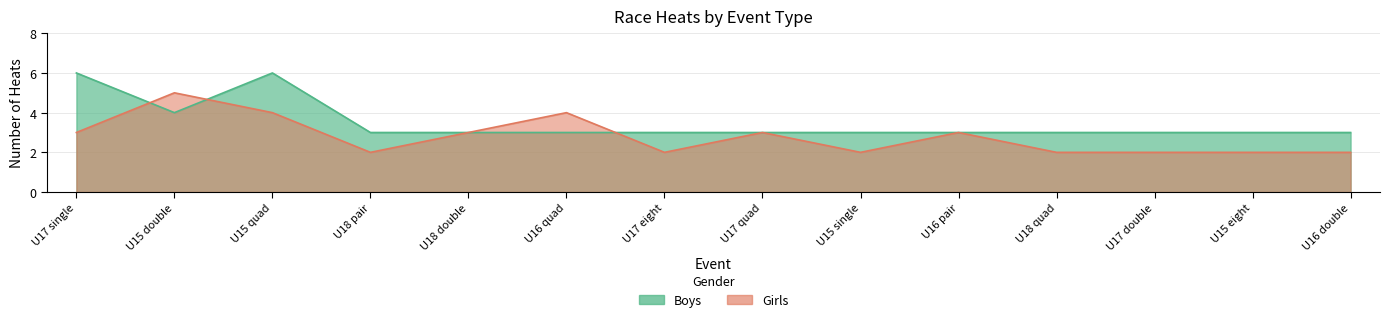

What is the highest value of the Boys series?

6